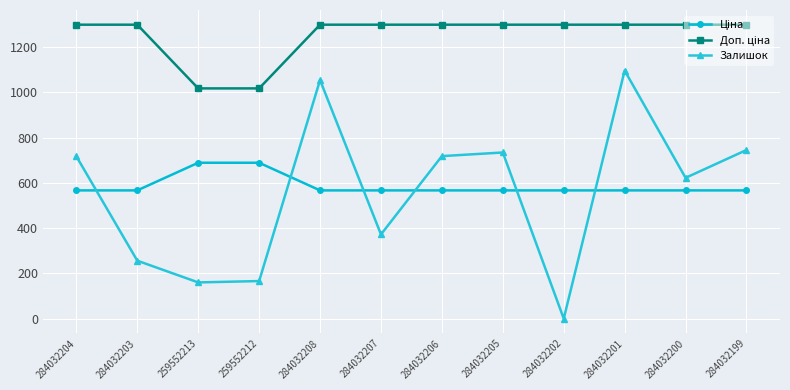

What is the spread (max minus min) of values at 284032204?

732.0